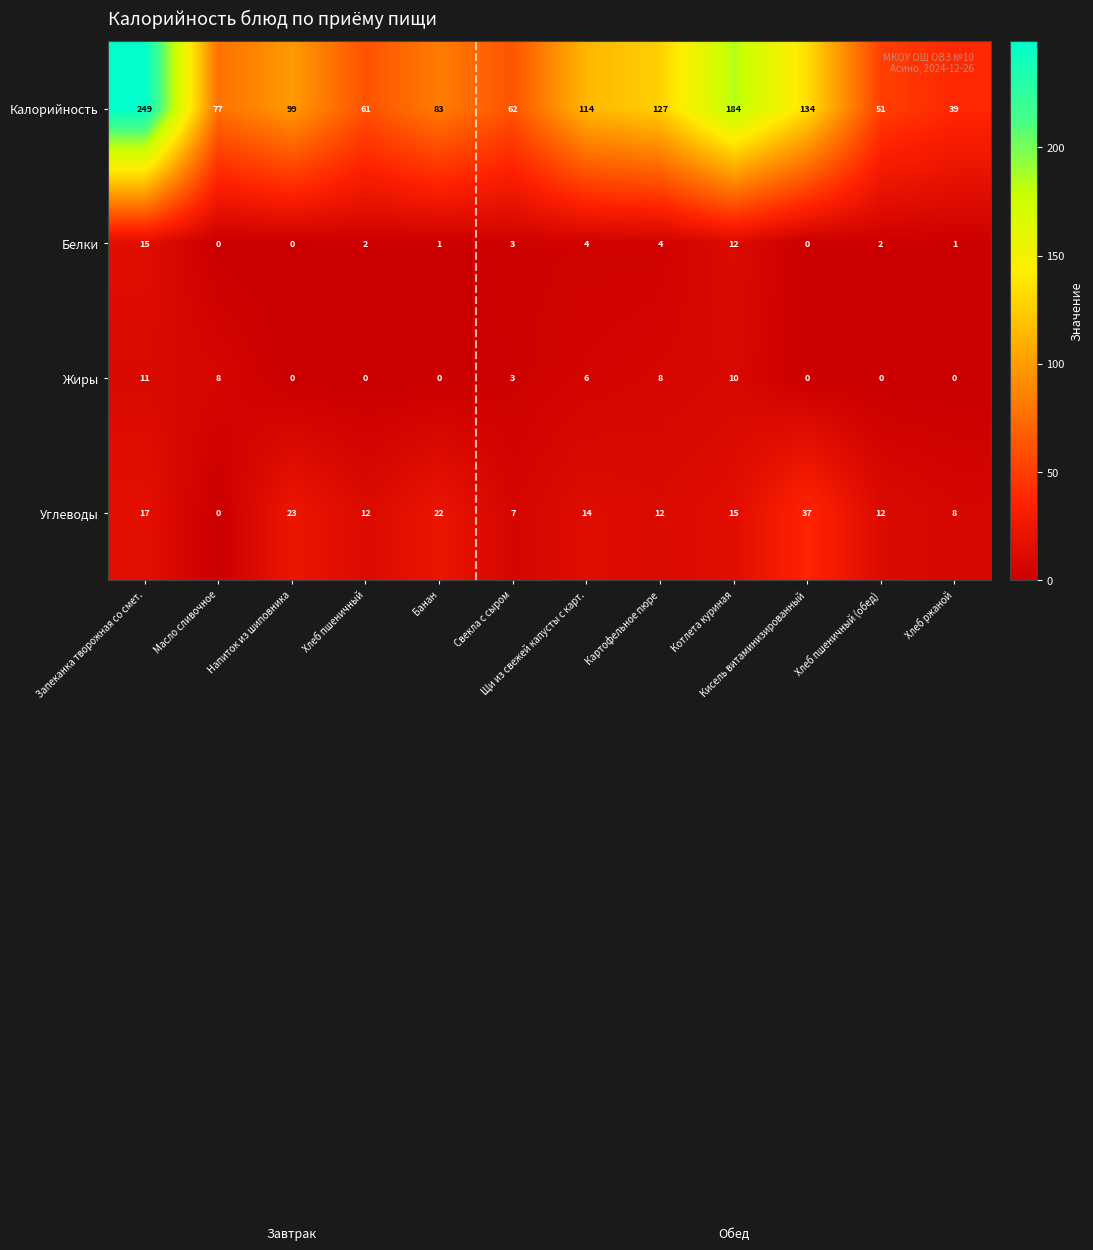

How many distinct data groups are displayed?

4